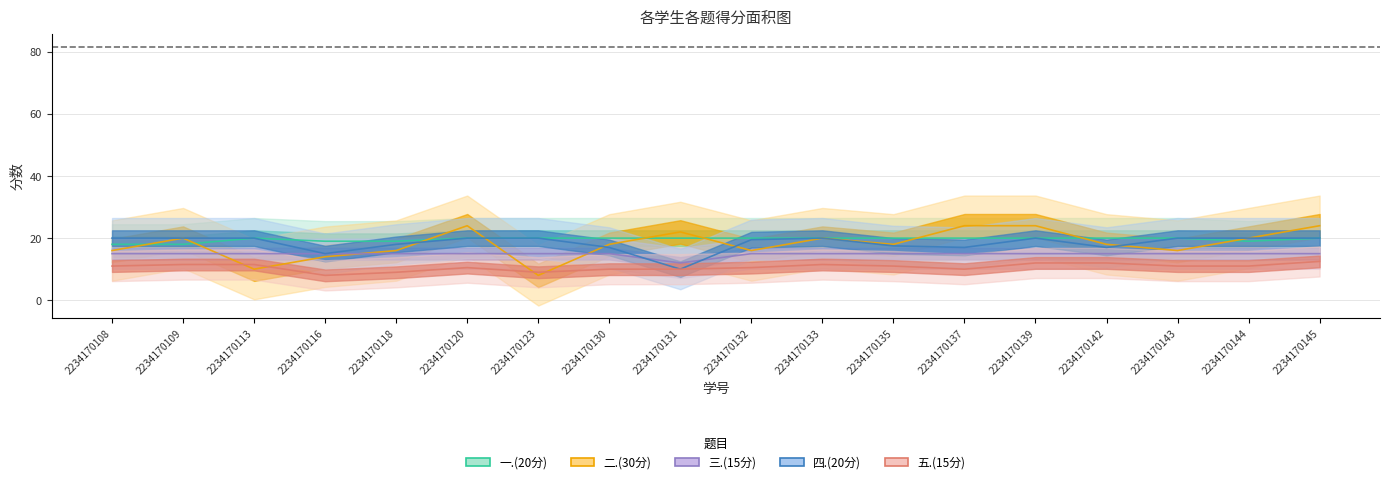

Does the chart have visible grid lines?

Yes